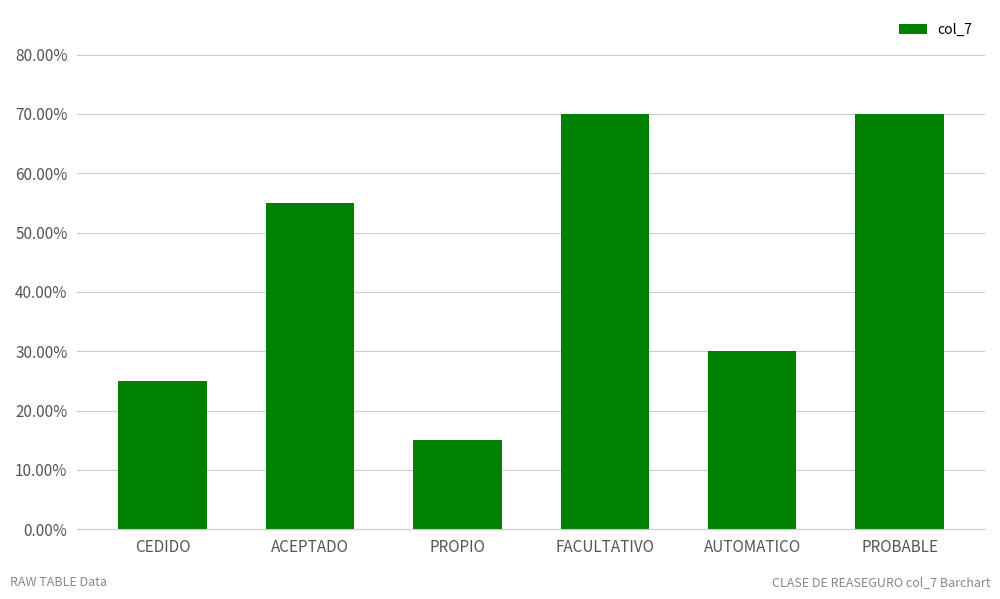

Reading right to left, transcribe all the data shown in this chart.

PROBABLE=0.7	AUTOMATICO=0.3	FACULTATIVO=0.7	PROPIO=0.1	ACEPTADO=0.6	CEDIDO=0.2